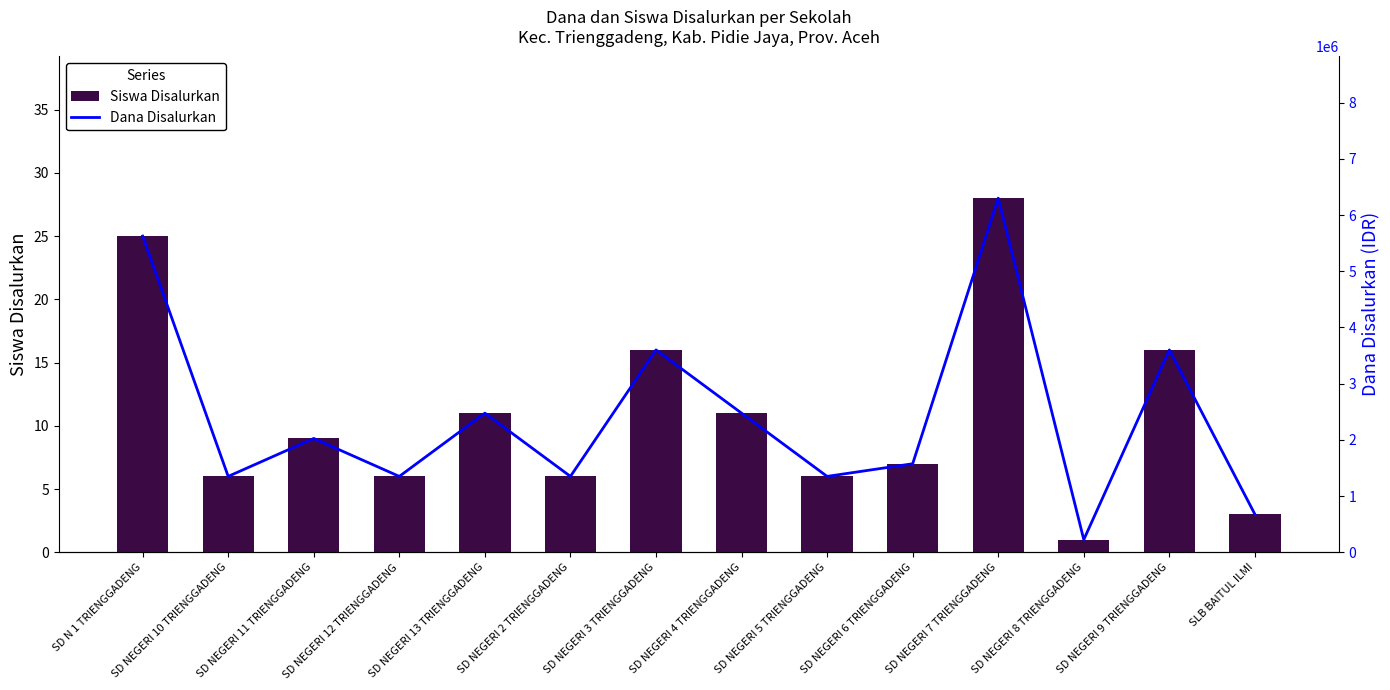

What is the minimum value shown in the chart?

1